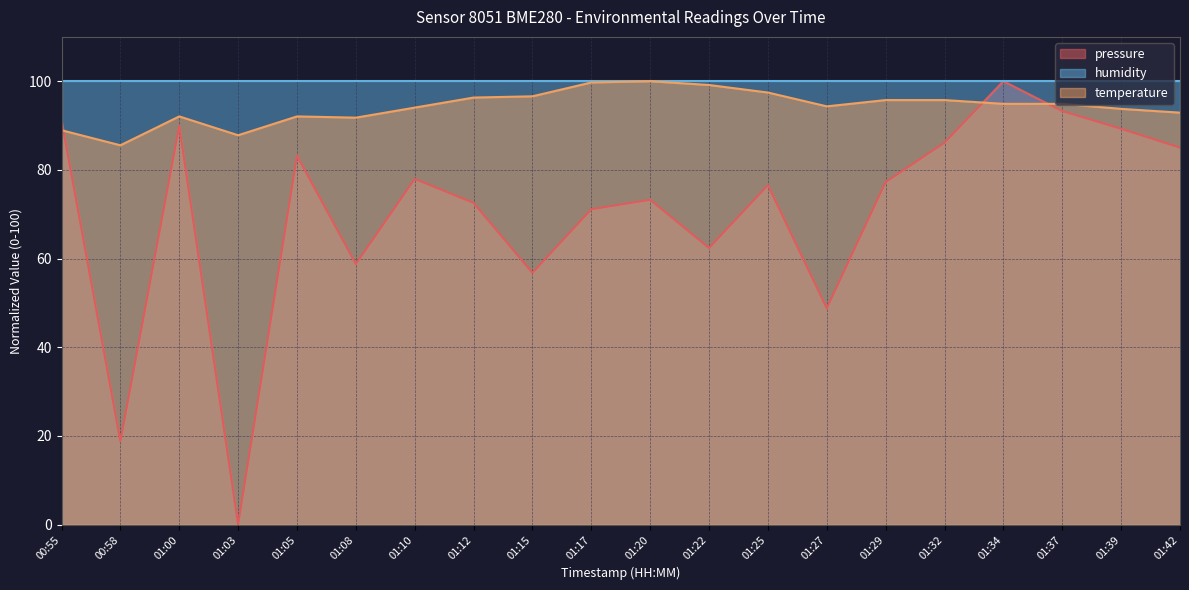

What is the total value across all series at 01:00?

282.0